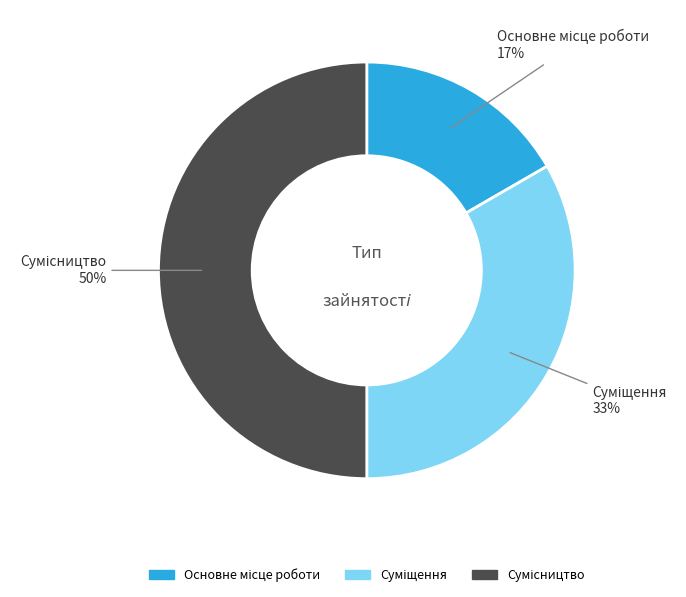

To the nearest percent, what is the average slice percentage?

33%